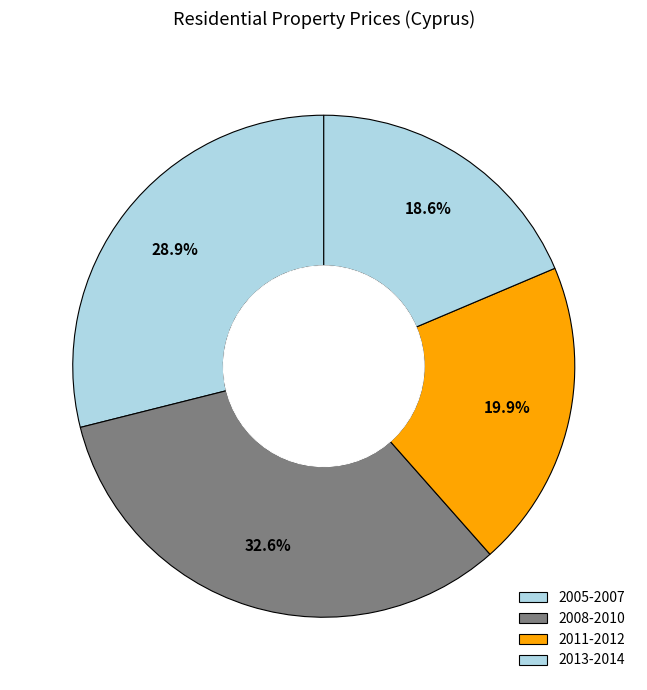

How many slices are in this pie chart?

4